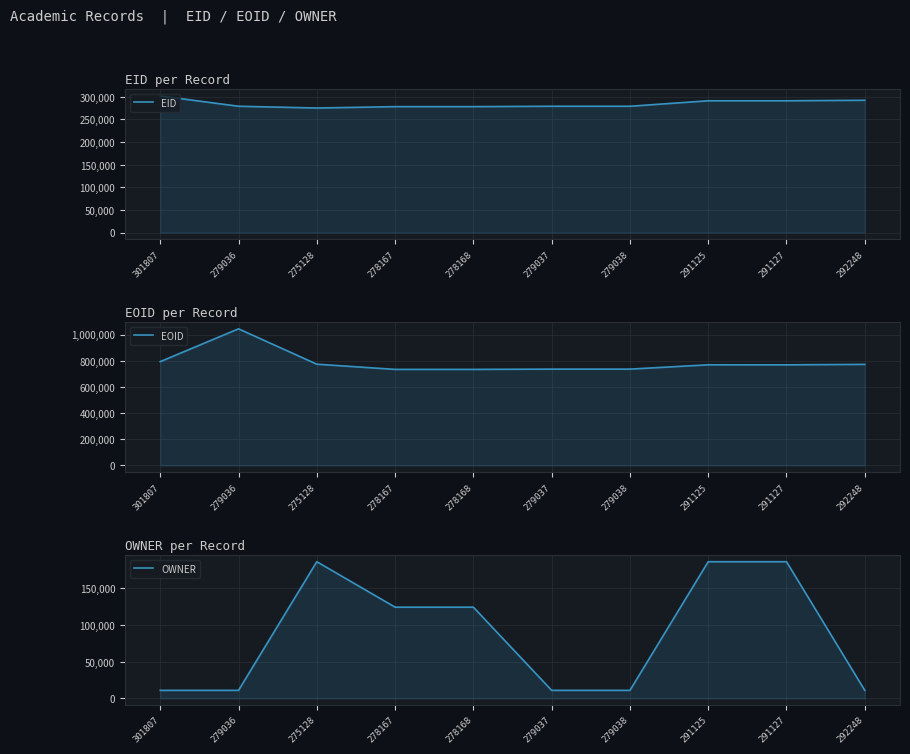

True or false: EID and EOID intersect in this chart.

False